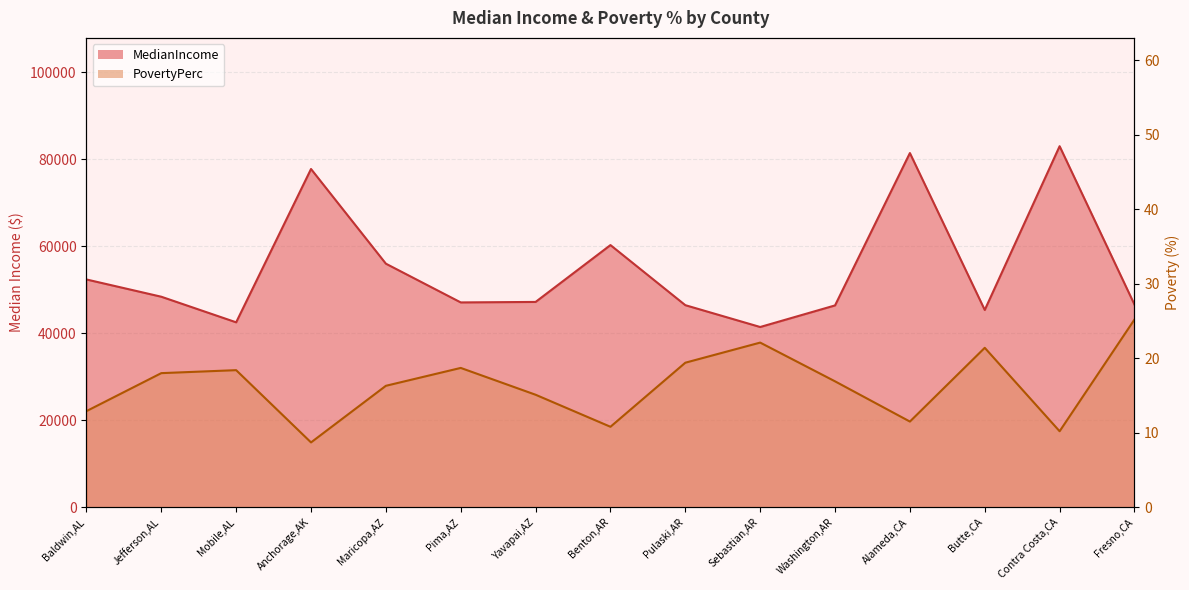

Reading right to left, list all the values displayed in this chart.

MedianIncome: 46608.0	83036.0	45369.0	81462.0	46418.0	41452.0	46473.0	60294.0	47220.0	47107.0	56017.0	77791.0	42530.0	48415.0	52387.0
PovertyPerc: 25.2	10.2	21.4	11.5	16.9	22.1	19.4	10.8	15.1	18.7	16.3	8.7	18.4	18.0	12.9